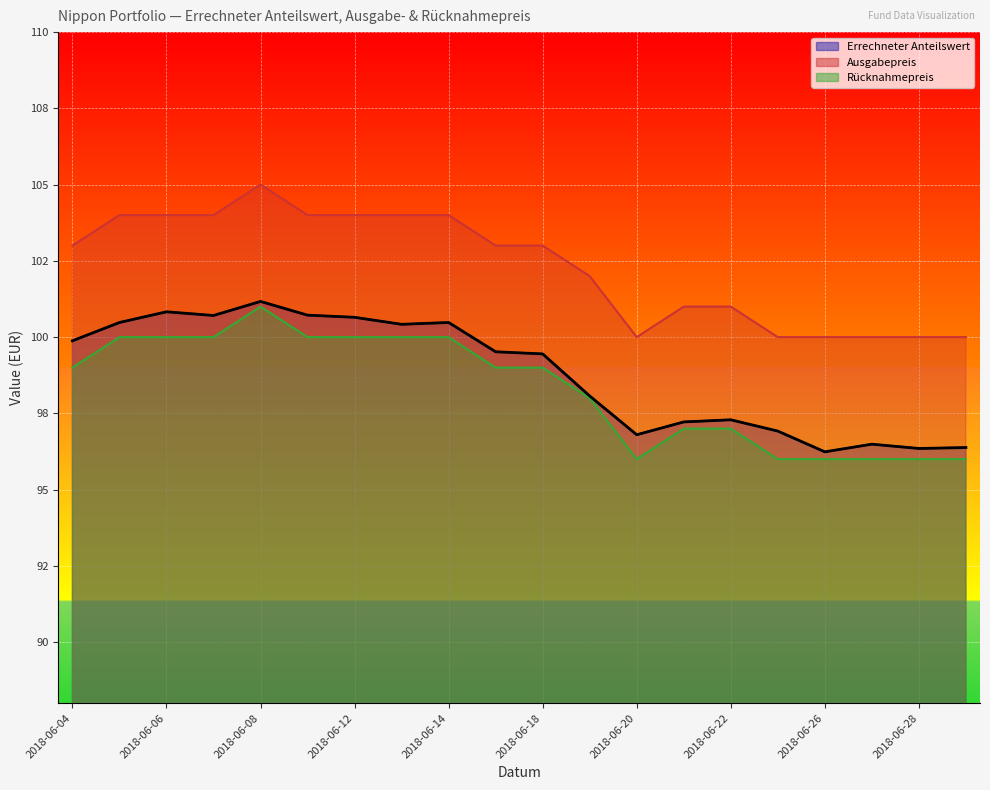

Reading left to right, what are all the values shown in this chart?

Errechneter Anteilswert: 99.9	100.5	100.8	100.7	101.2	100.7	100.7	100.4	100.5	99.5	99.5	98.1	96.8	97.2	97.3	96.9	96.2	96.5	96.3	96.4
Ausgabepreis: 103.0	104.0	104.0	104.0	105.0	104.0	104.0	104.0	104.0	103.0	103.0	102.0	100.0	101.0	101.0	100.0	100.0	100.0	100.0	100.0
Rücknahmepreis: 99.0	100.0	100.0	100.0	101.0	100.0	100.0	100.0	100.0	99.0	99.0	98.0	96.0	97.0	97.0	96.0	96.0	96.0	96.0	96.0